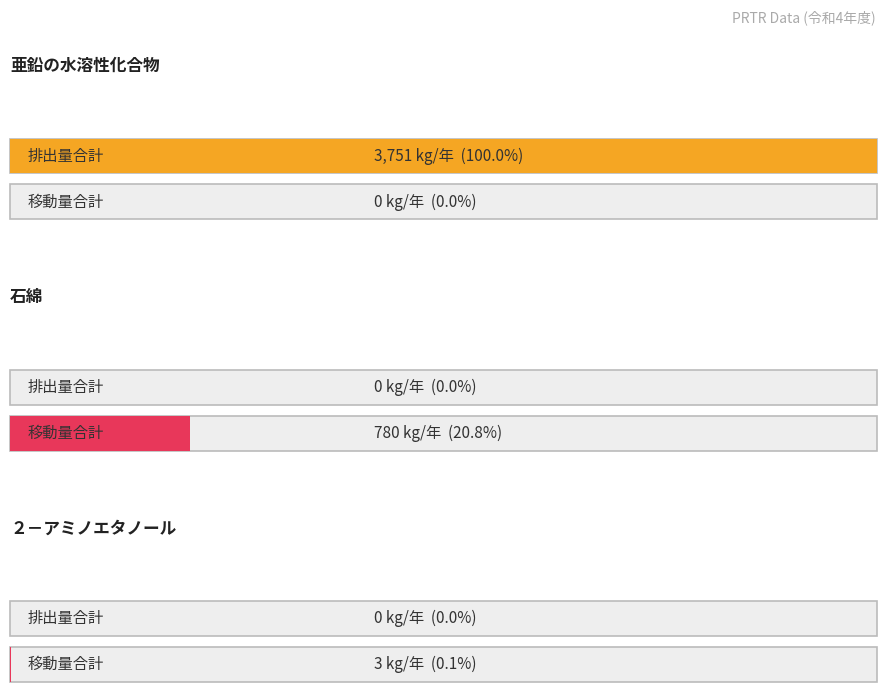

Which category has the highest value across all series?

亜鉛の水溶性化合物